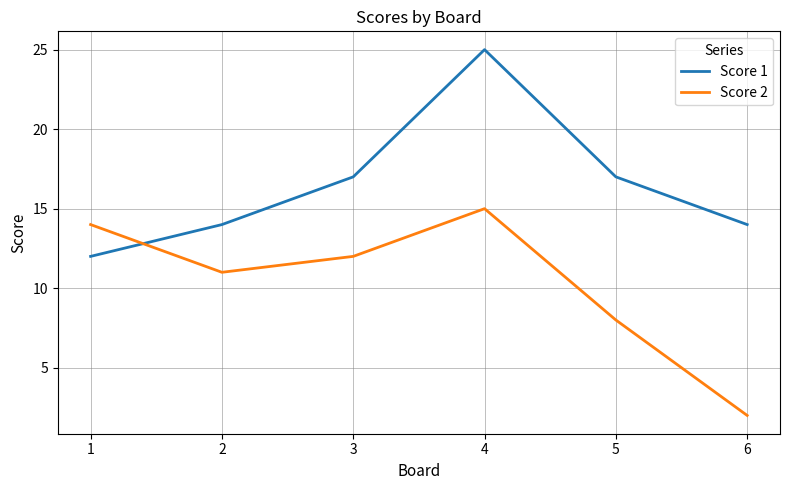

Which category has the highest value across all series?

4